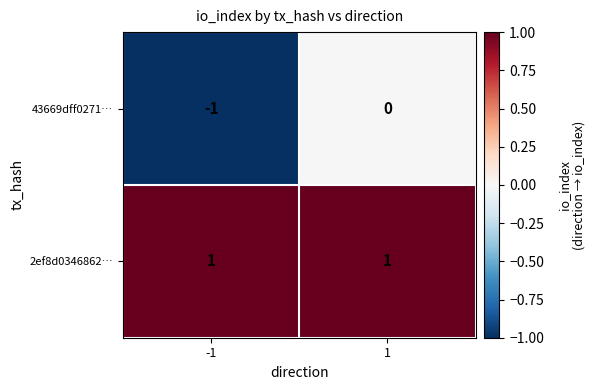

Reading right to left, transcribe all the data shown in this chart.

43669dff0271…: 0	-1
2ef8d0346862…: 1	1